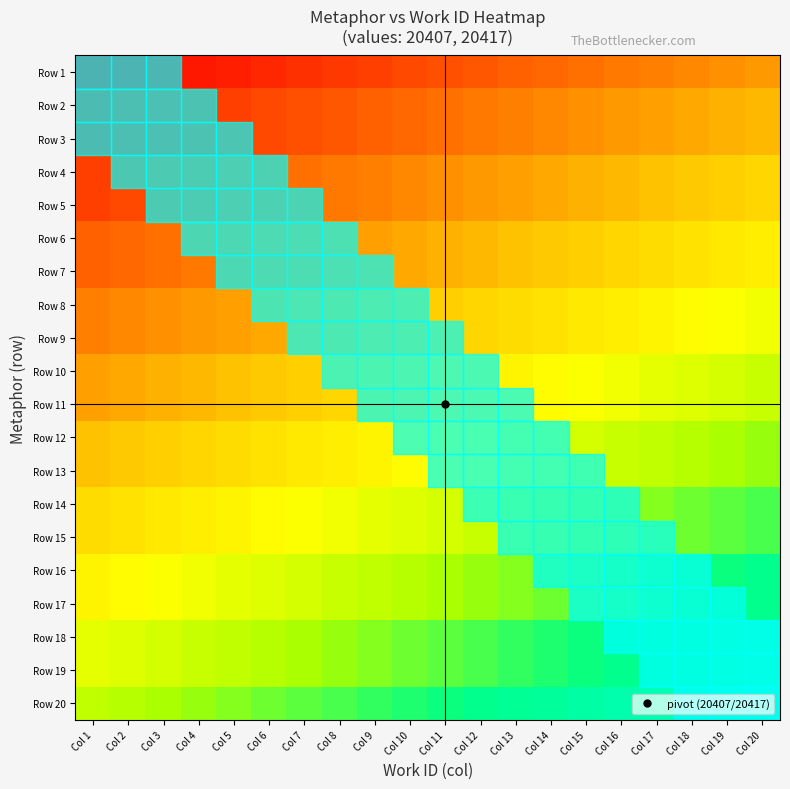

Which label corresponds to the largest value in the chart?

Col 20